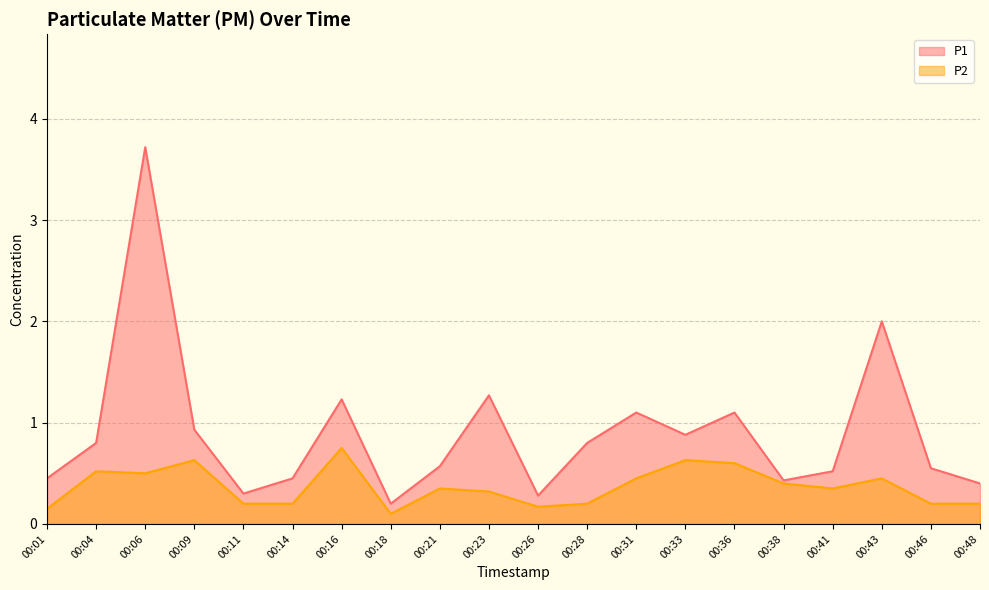

Is the value of P2 at 00:43 greater than the value of P1 at 00:09?

No